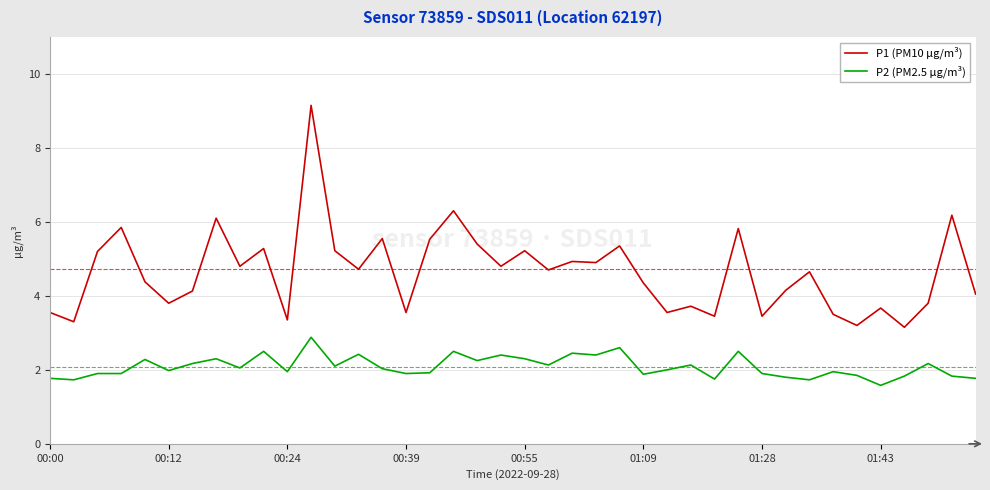

Which series has the largest total across all categories?

P1 (PM10 µg/m³)